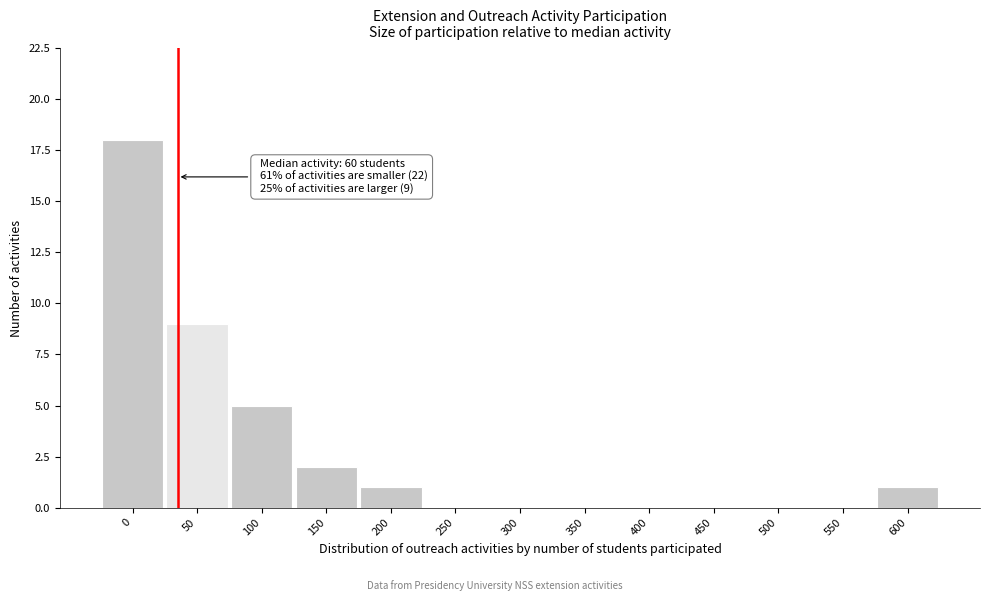

Reading left to right, what are all the values shown in this chart?

0=18	50=9	100=5	150=2	200=1	250=0	300=0	350=0	400=0	450=0	500=0	550=0	600=1